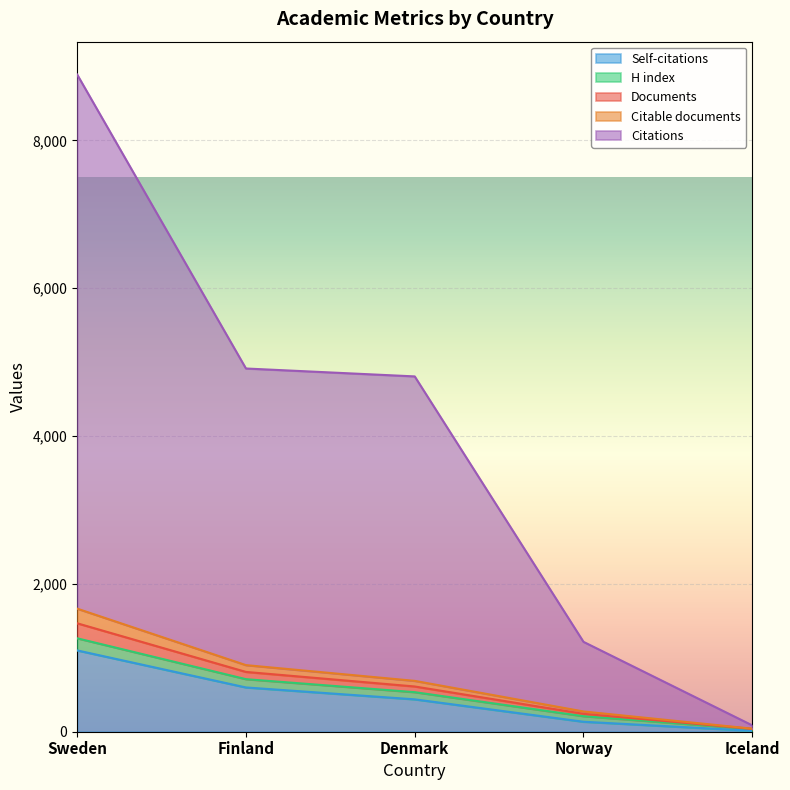

What is the maximum value for Self-citations?

1100